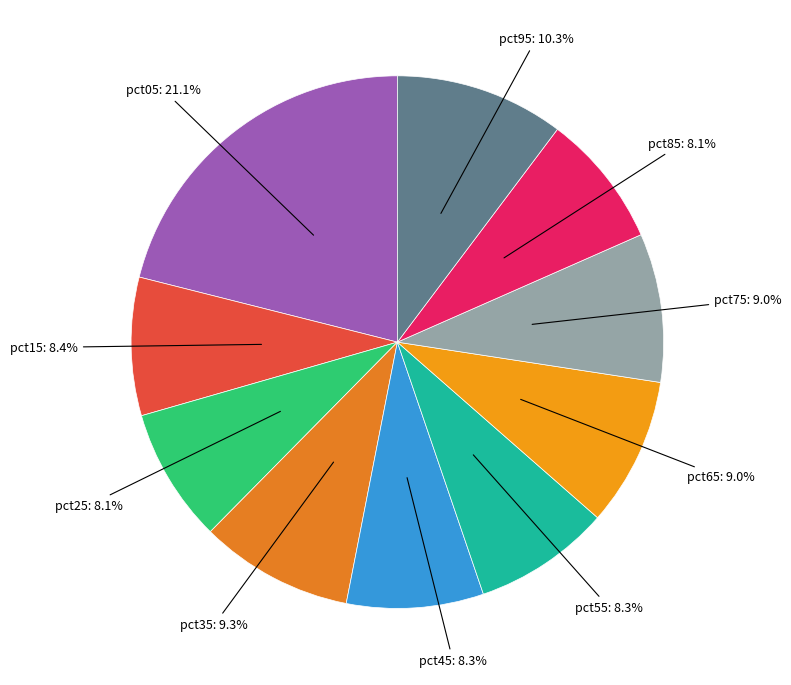

How many segments does this pie chart have?

10